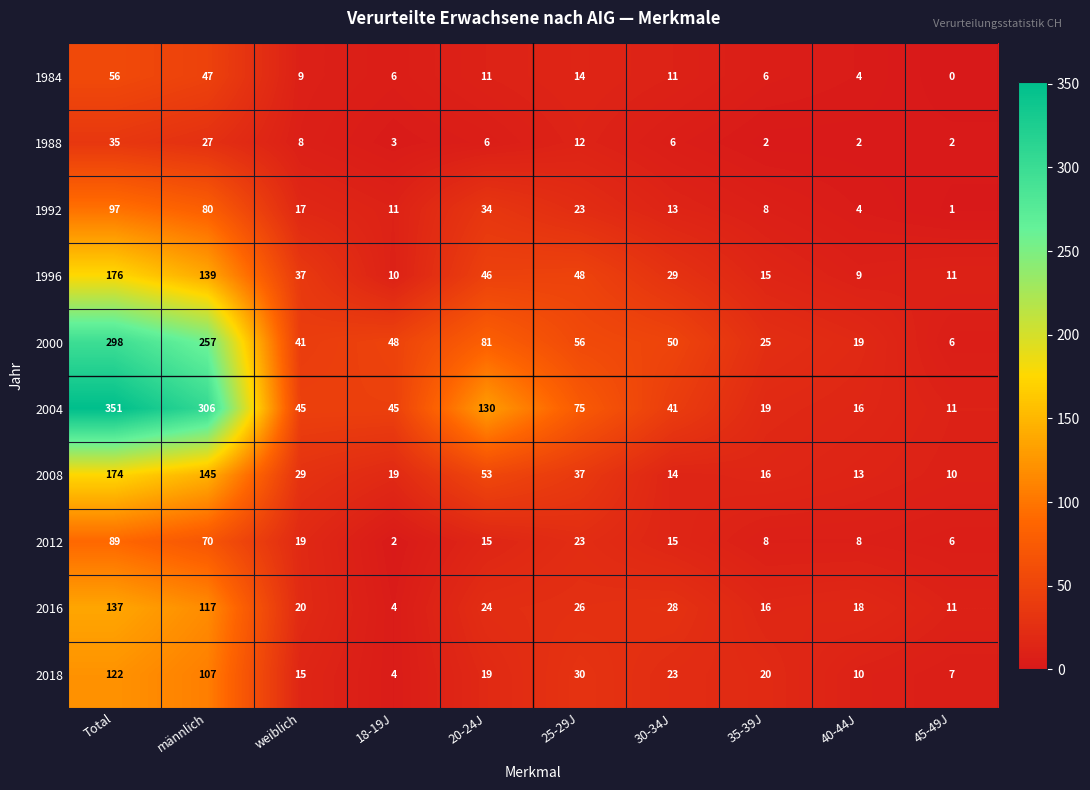

Which series changed the most between weiblich and 25-29J?

2004